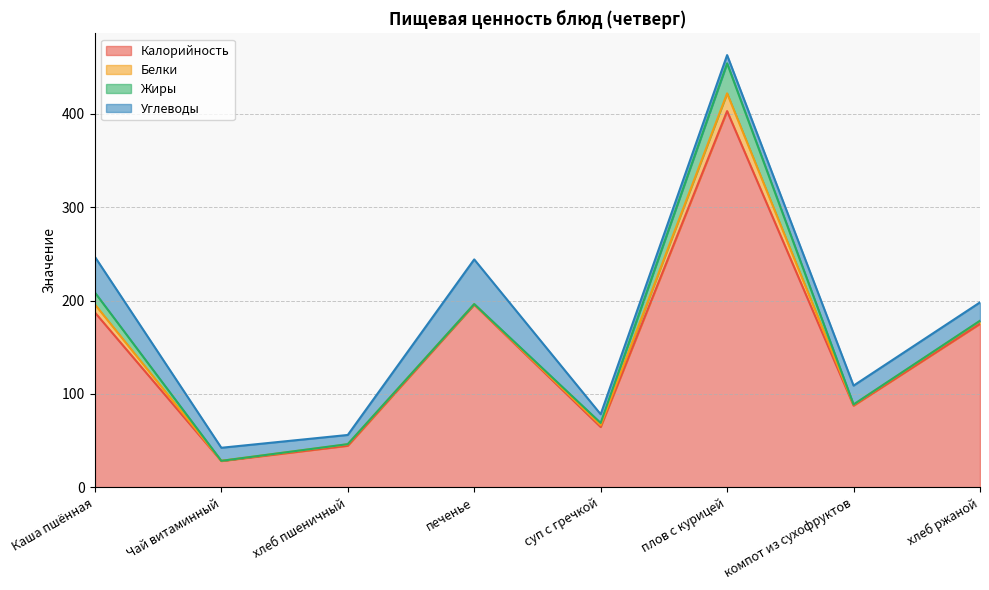

What is the greatest value displayed?

403.0